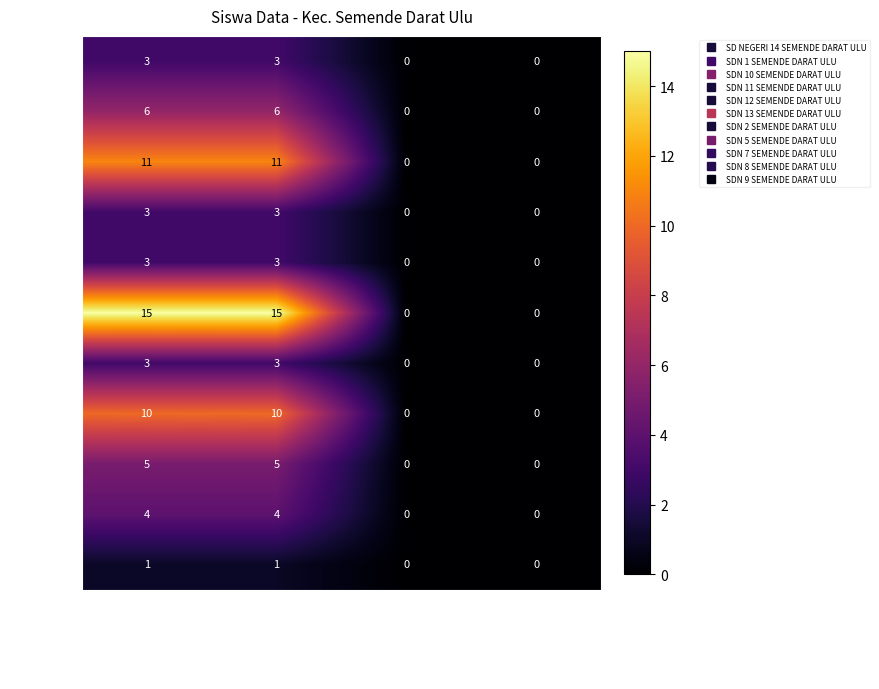

What is the greatest value displayed?

15